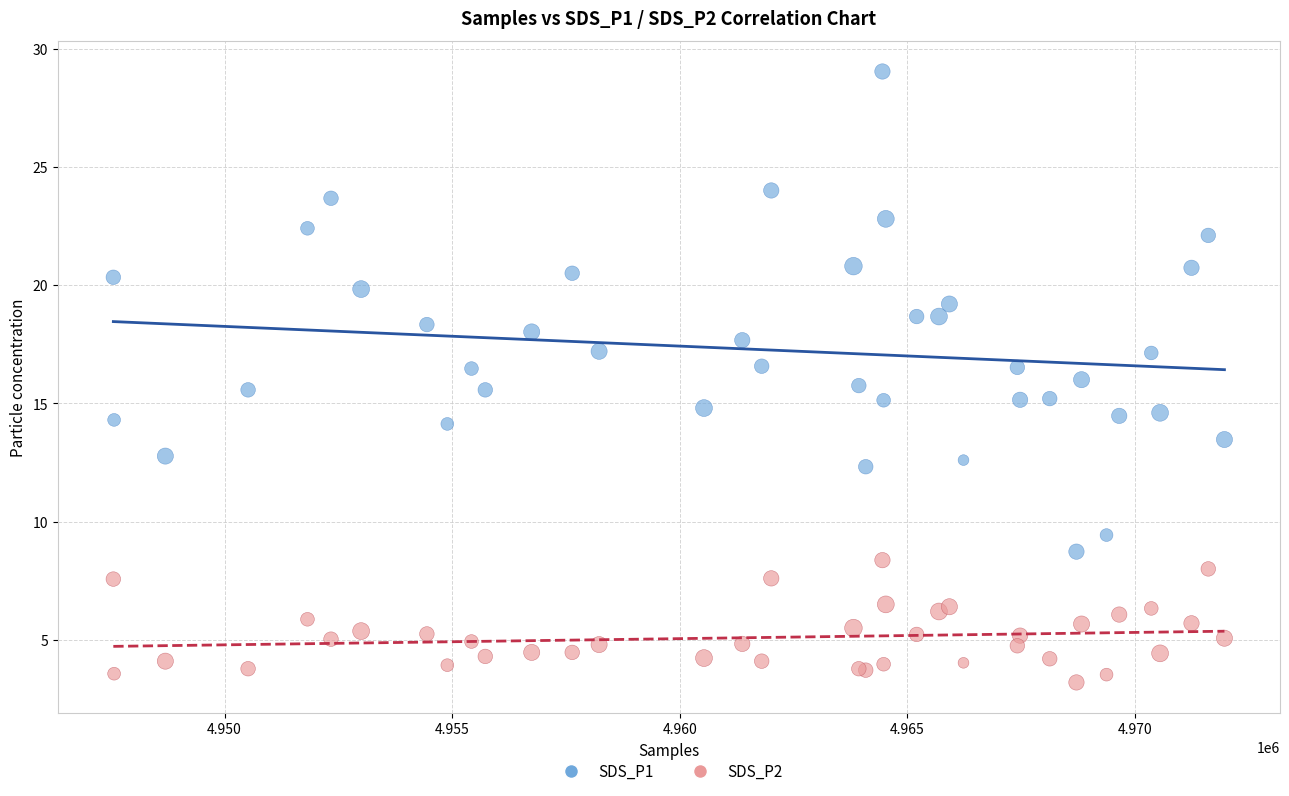

What are all the series names shown in the legend?

SDS_P1, SDS_P2